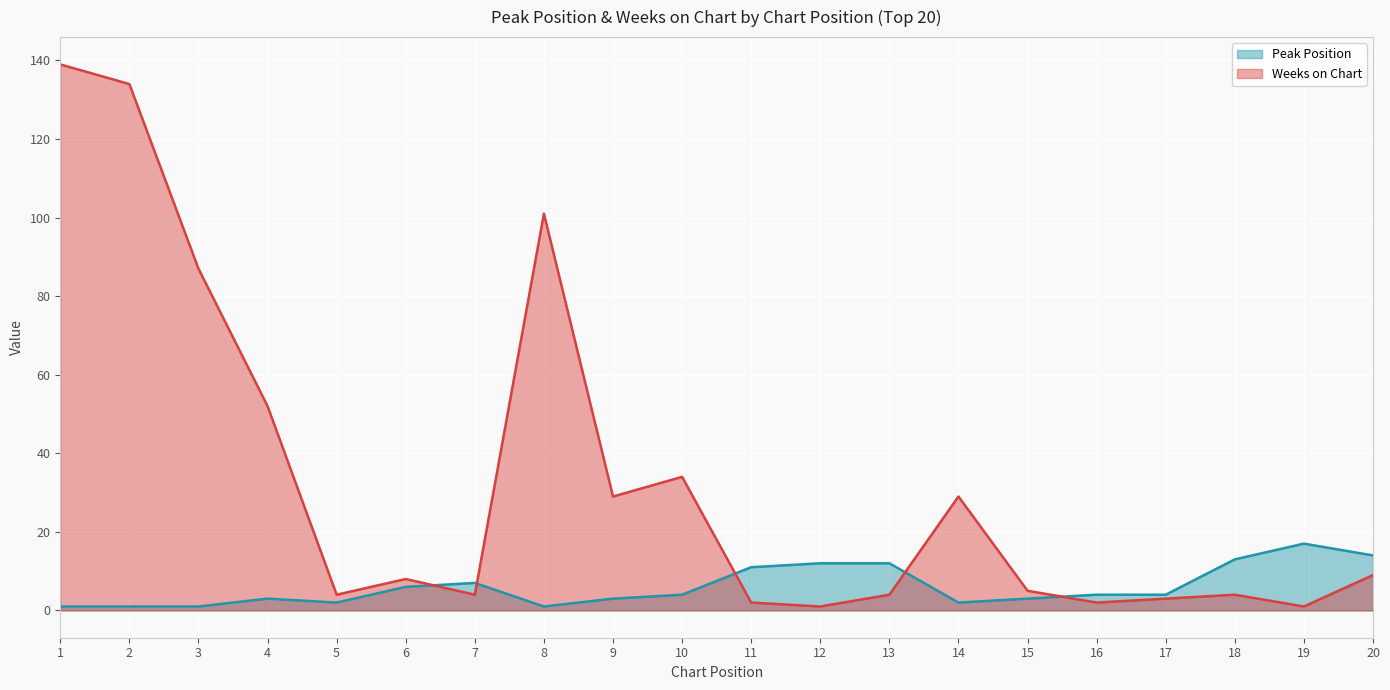

Does the chart display data point markers on the line(s)?

No